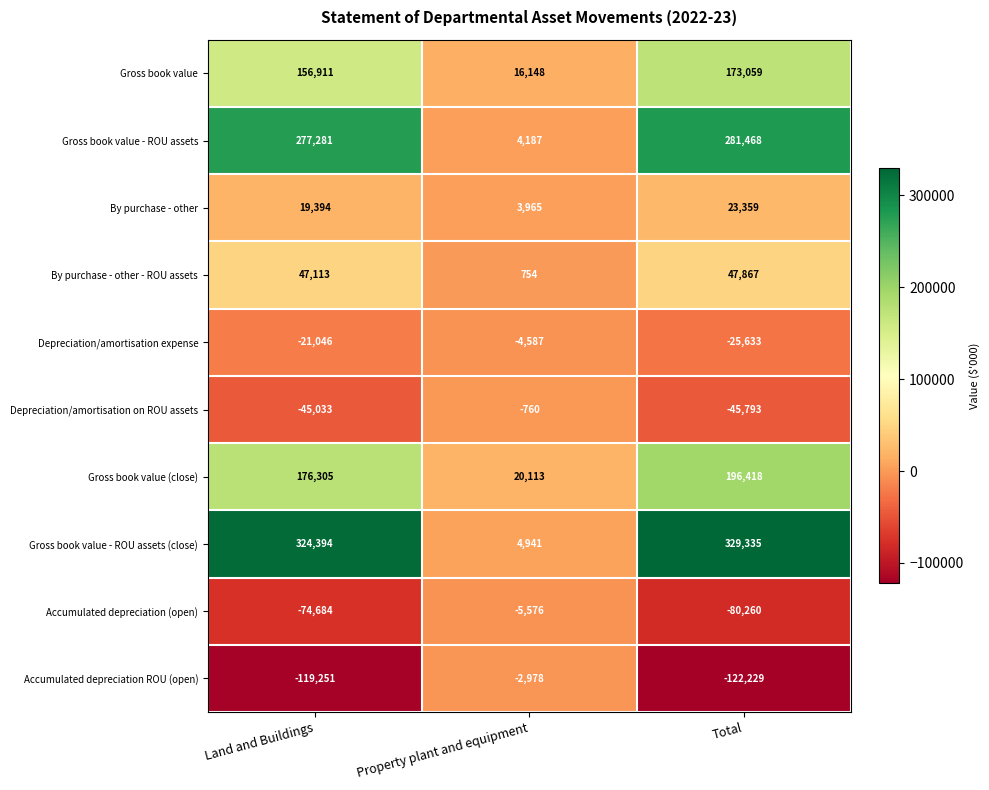

Reading right to left, what are all the values shown in this chart?

Gross book value: Total=173059	Property plant and equipment=16148	Land and Buildings=156911
Gross book value - ROU assets: Total=281468	Property plant and equipment=4187	Land and Buildings=277281
By purchase - other: Total=23359	Property plant and equipment=3965	Land and Buildings=19394
By purchase - other - ROU assets: Total=47867	Property plant and equipment=754	Land and Buildings=47113
Depreciation/amortisation expense: Total=-25633	Property plant and equipment=-4587	Land and Buildings=-21046
Depreciation/amortisation on ROU assets: Total=-45793	Property plant and equipment=-760	Land and Buildings=-45033
Gross book value (close): Total=196418	Property plant and equipment=20113	Land and Buildings=176305
Gross book value - ROU assets (close): Total=329335	Property plant and equipment=4941	Land and Buildings=324394
Accumulated depreciation (open): Total=-80260	Property plant and equipment=-5576	Land and Buildings=-74684
Accumulated depreciation ROU (open): Total=-122229	Property plant and equipment=-2978	Land and Buildings=-119251